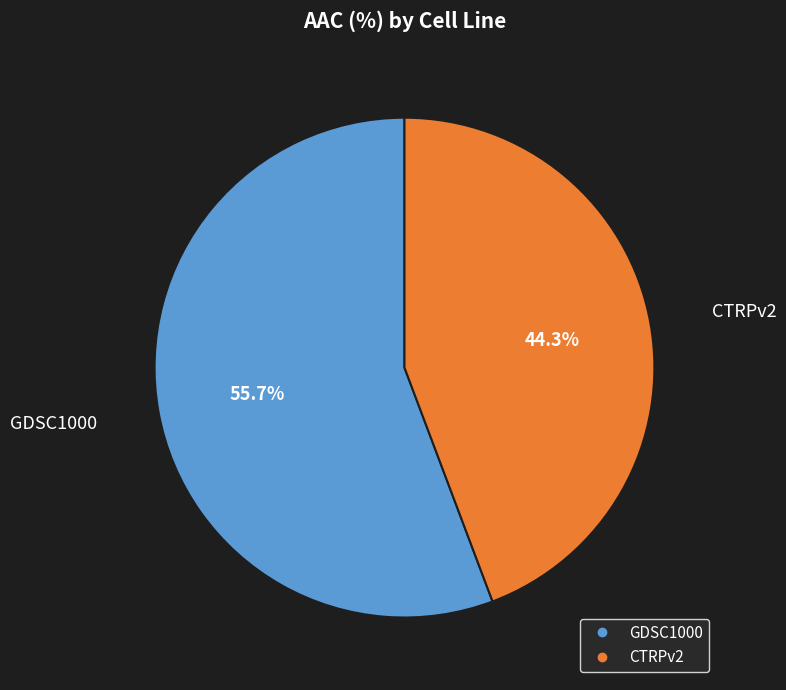

To the nearest percent, what is the combined percentage of GDSC1000 and CTRPv2?

100%